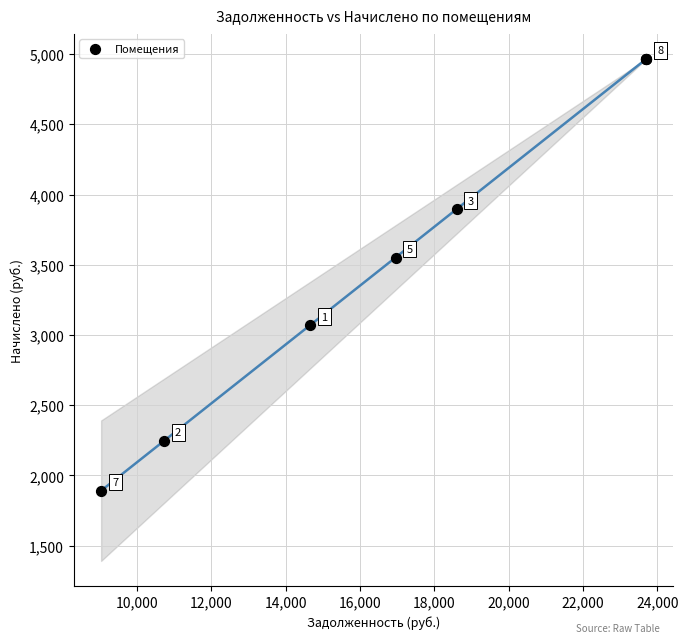

What Y value in the scatter plot is closest to 3428?

3551.6